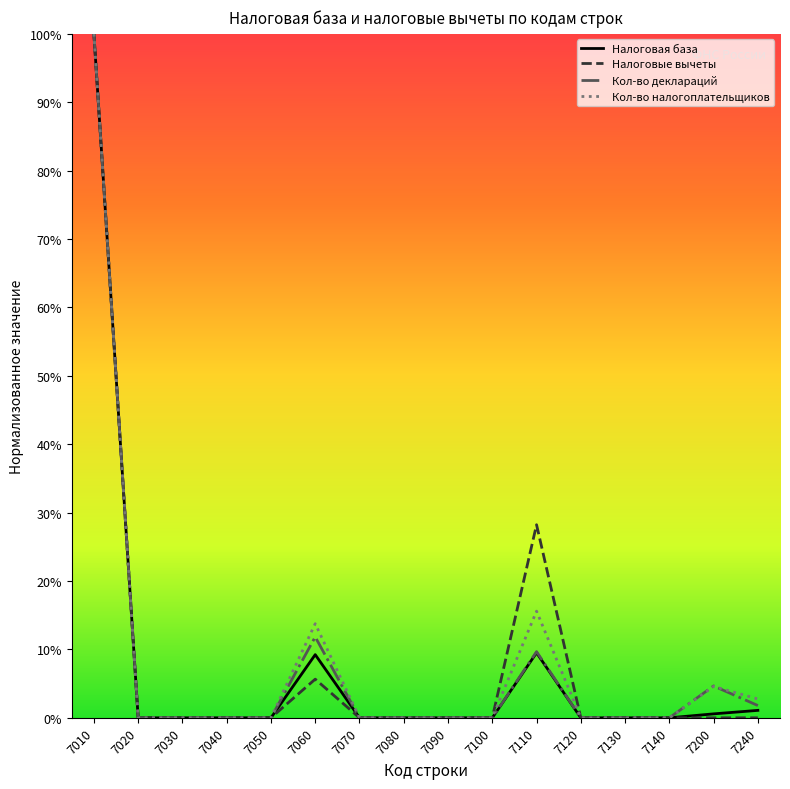

What are all the series names shown in the legend?

Налоговая база, Налоговые вычеты, Кол-во деклараций, Кол-во налогоплательщиков